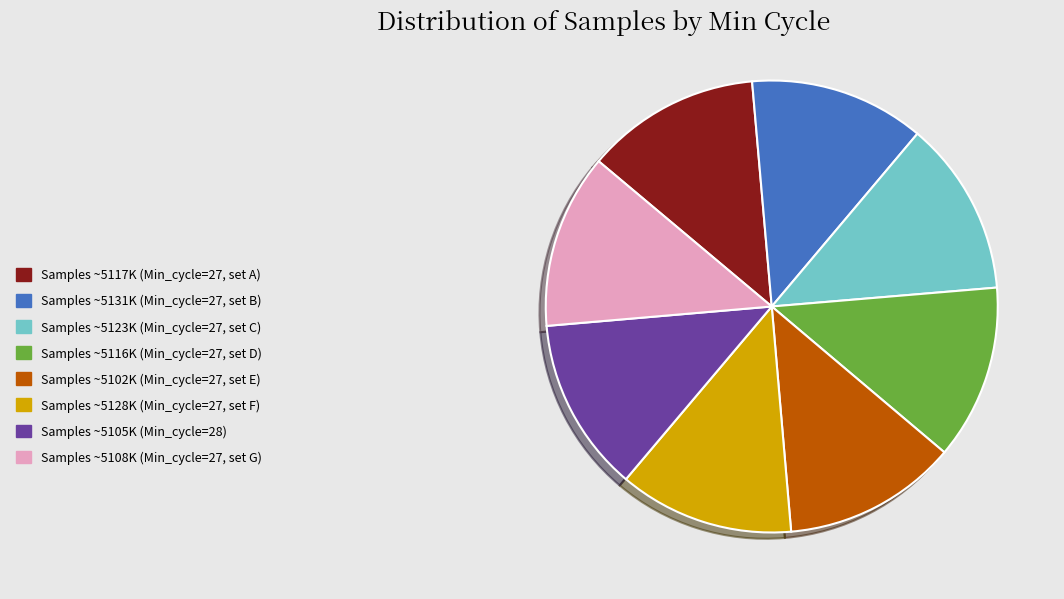

Does any single category account for the majority?

No